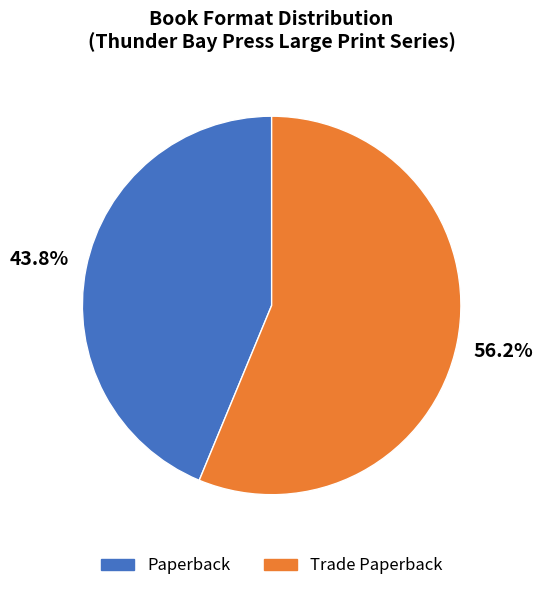

What is the total percentage of Trade Paperback and Paperback?

100.0%